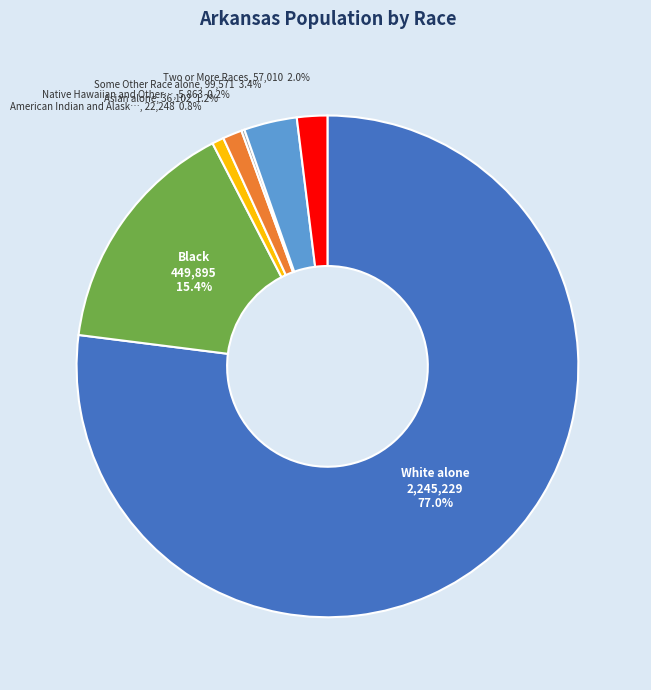

Does any single category account for the majority?

Yes